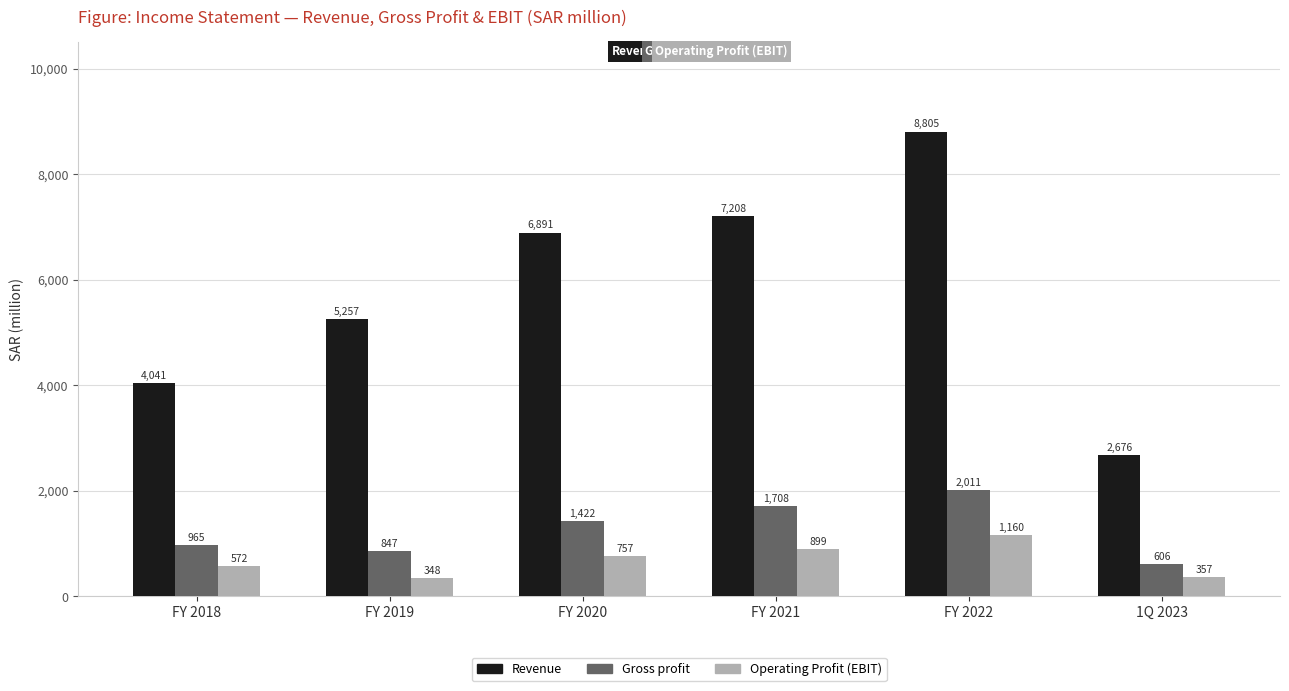

What value does the Gross profit series have at FY 2019?

847.2